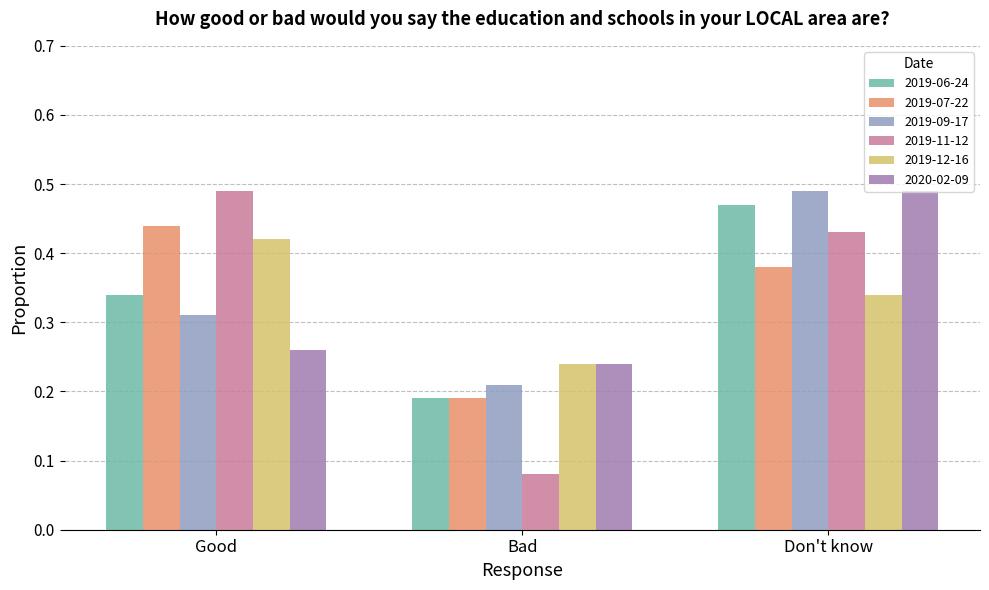

Where is 2019-09-17 nearest to the value 0?

Bad